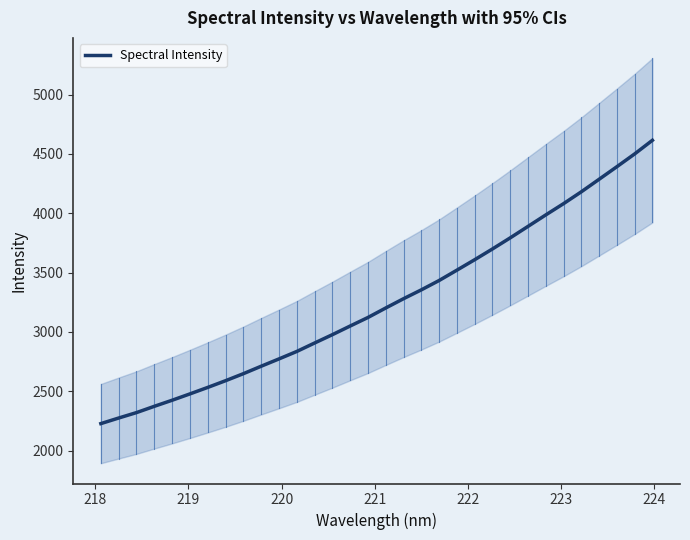

What is the lowest value of the Spectral Intensity series?

2227.4